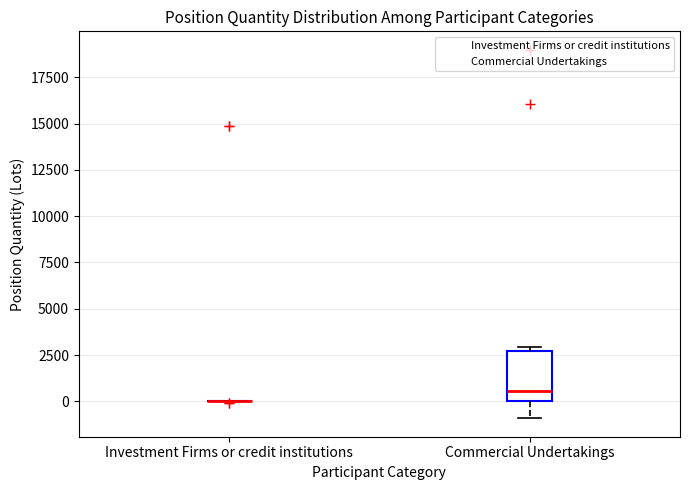

Reading left to right, transcribe this box plot: for each box, give where its median line is, the range the box spans, and where its two whiskers end, as read against the y-axis. The values are not printed on the chart, so give them approximately, as read against the axis.

Investment Firms or credit institutions: box collapsed to a line at 0, whiskers 0 to 0
Commercial Undertakings: median 500, box 0 to 2500, whiskers -1000 to 3000